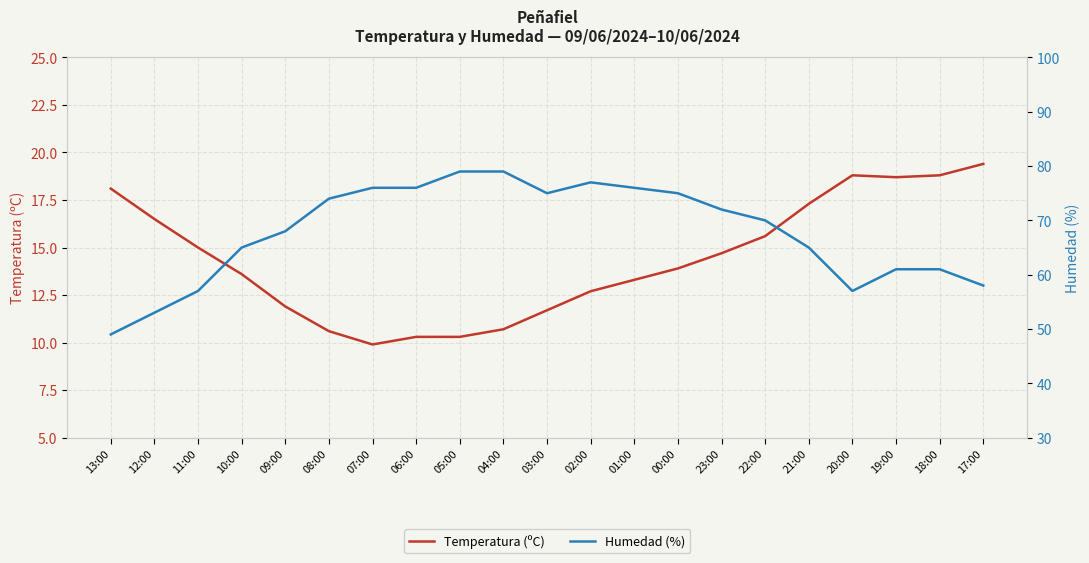

The Humedad (%) series shows 61.0 at 19:00. True or false?

True